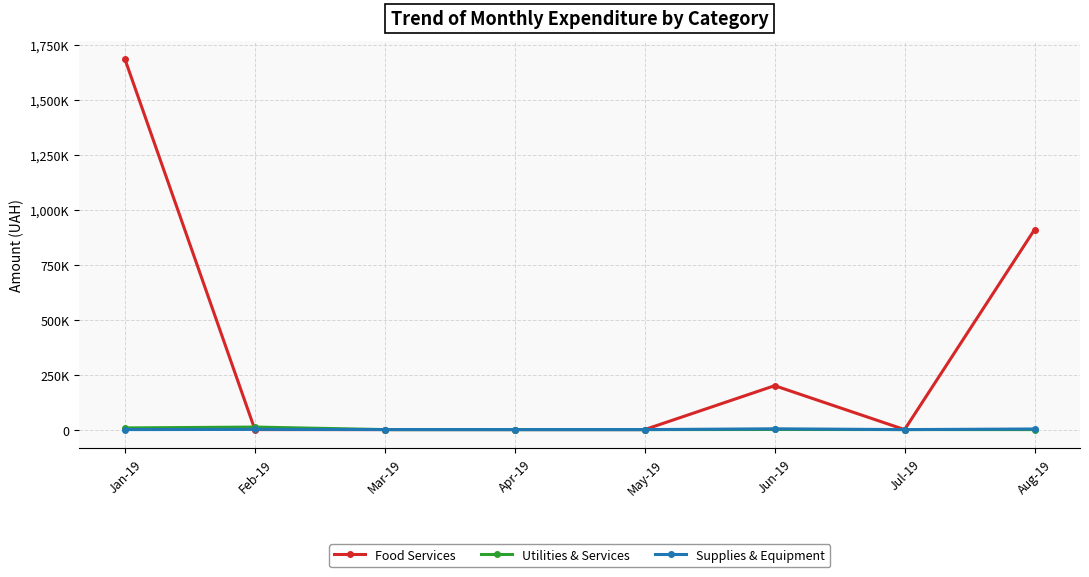

At how many categories does at least one series exceed 193991?

3